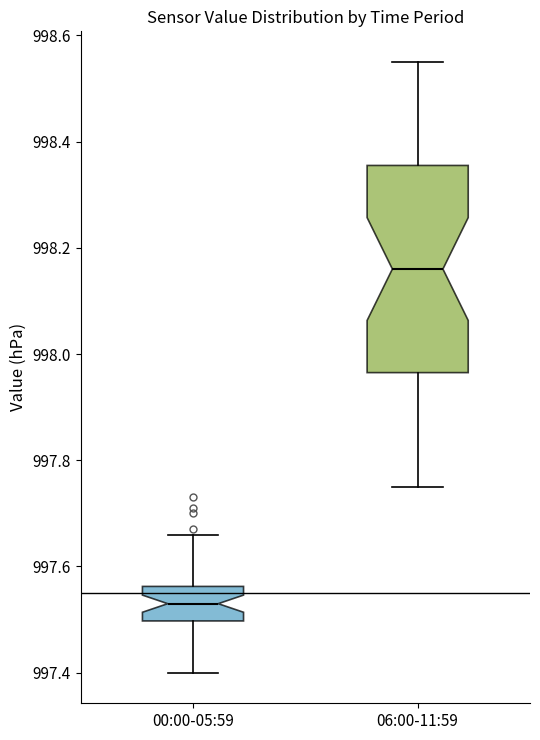

Comparing the boxes themselves (not the whiskers), which one is the tallest?

06:00-11:59